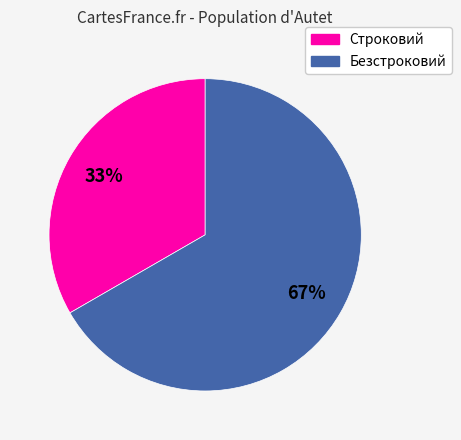

Which has a higher value, Строковий or Безстроковий?

Безстроковий